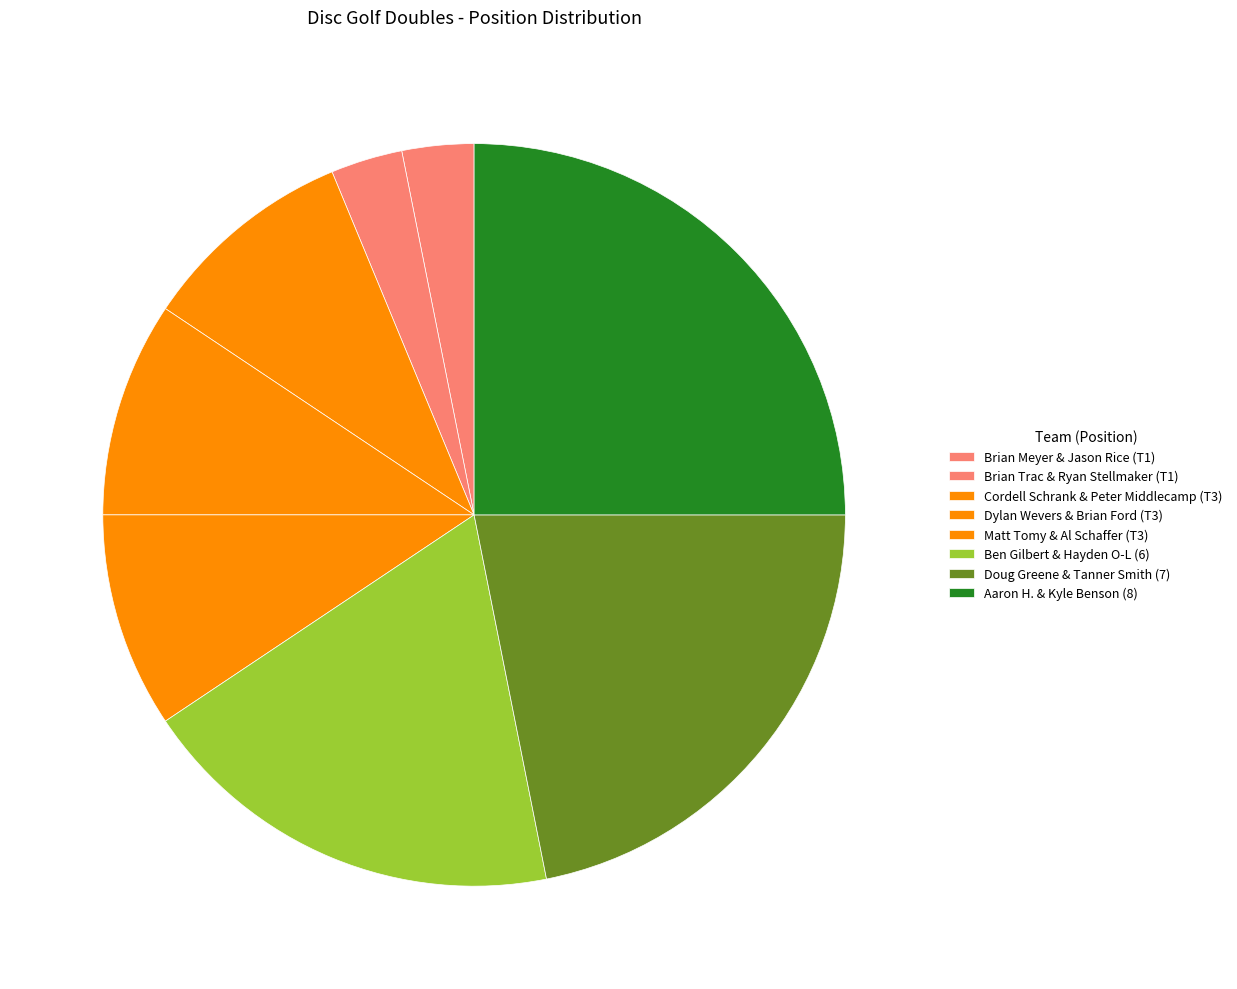

What percentage is the Brian Trac & Ryan Stellmaker (T1) slice, to the nearest percent?

3%